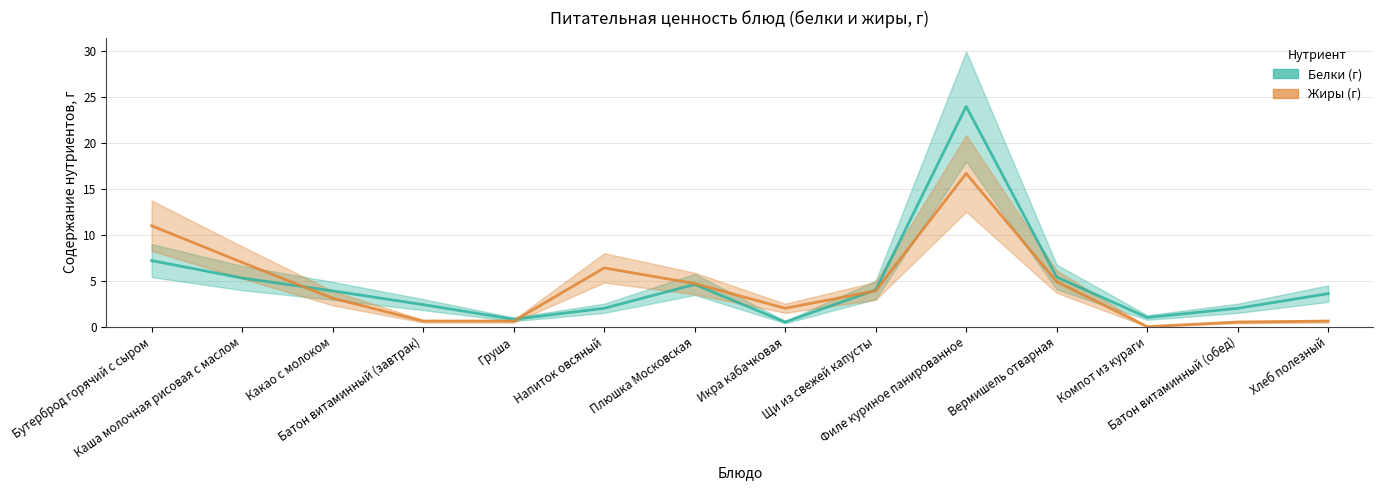

How many data points in Жиры (г) (центр) are above 3?

8